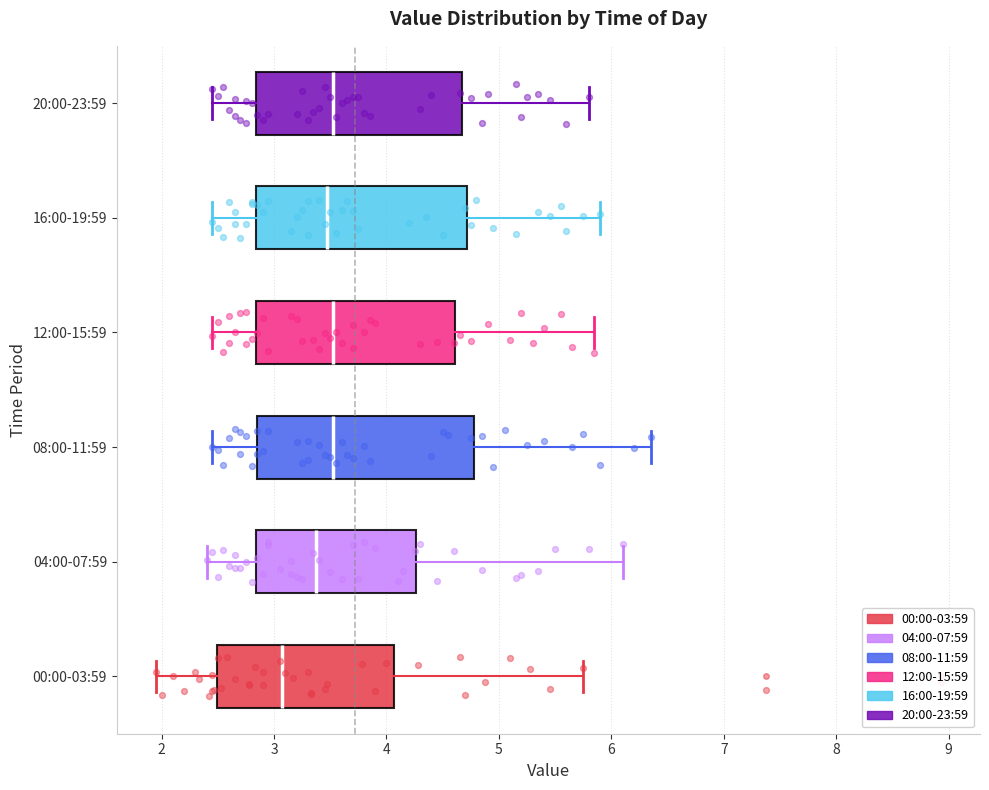

Reading bottom to top, transcribe this box plot: for each box, give where its median line is, the range the box spans, and where its two whiskers end, as read against the x-axis. The values are not printed on the chart, so give them approximately, as read against the axis.

00:00-03:59: median 3.1, box 2.5 to 4.1, whiskers 2.0 to 5.8
04:00-07:59: median 3.4, box 2.8 to 4.3, whiskers 2.4 to 6.1
08:00-11:59: median 3.5, box 2.9 to 4.8, whiskers 2.5 to 6.4
12:00-15:59: median 3.5, box 2.8 to 4.6, whiskers 2.5 to 5.9
16:00-19:59: median 3.5, box 2.8 to 4.7, whiskers 2.5 to 5.9
20:00-23:59: median 3.5, box 2.8 to 4.7, whiskers 2.5 to 5.8